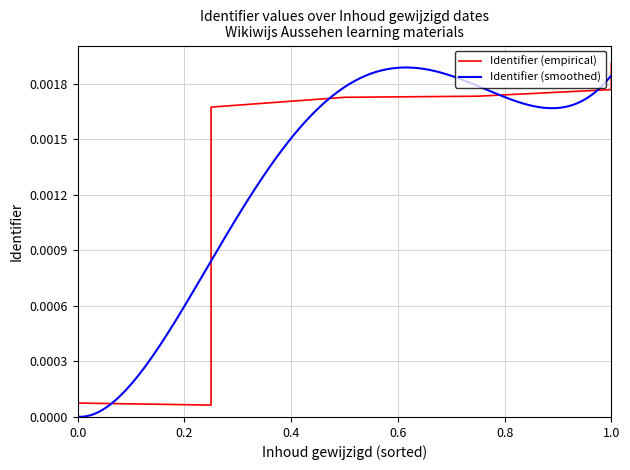

The chart shows a value of 0.0 at 1.0. True or false?

True